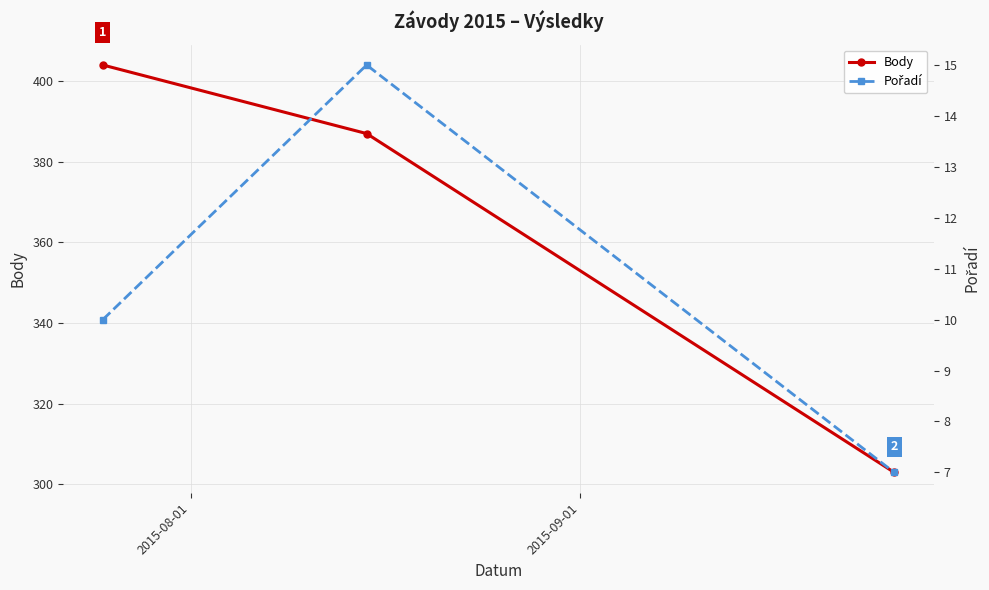

What are all the series names shown in the legend?

Body, Pořadí